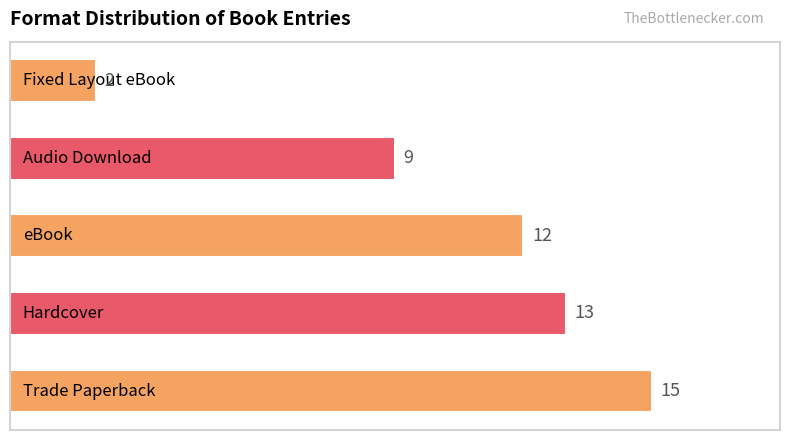

What is the maximum value shown in the chart?

15